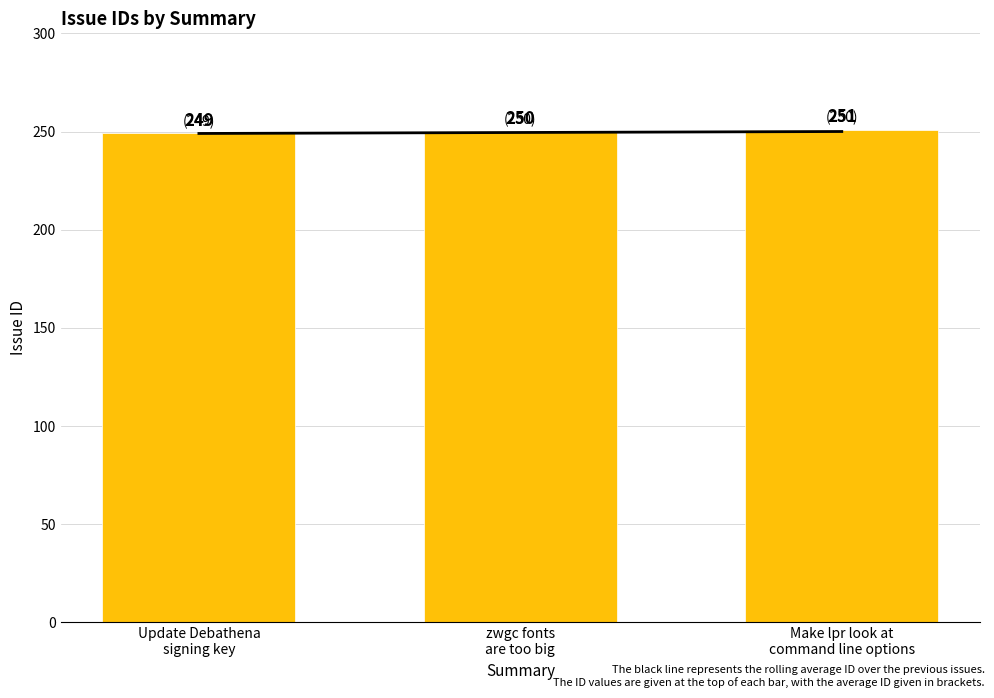

What is the maximum value shown in the chart?

251